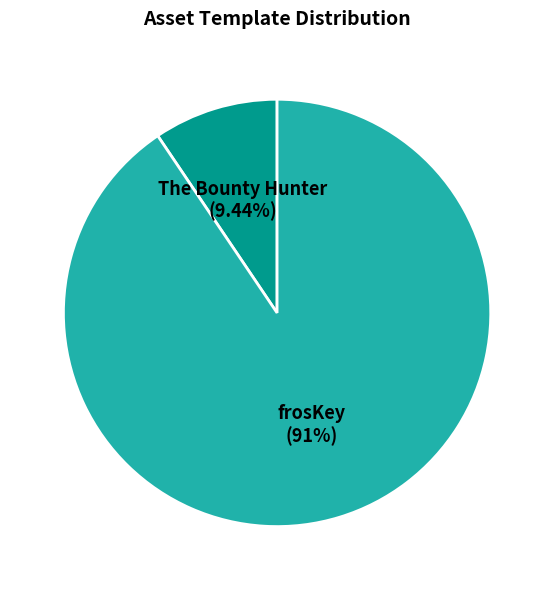

Is there a majority slice in this chart?

Yes